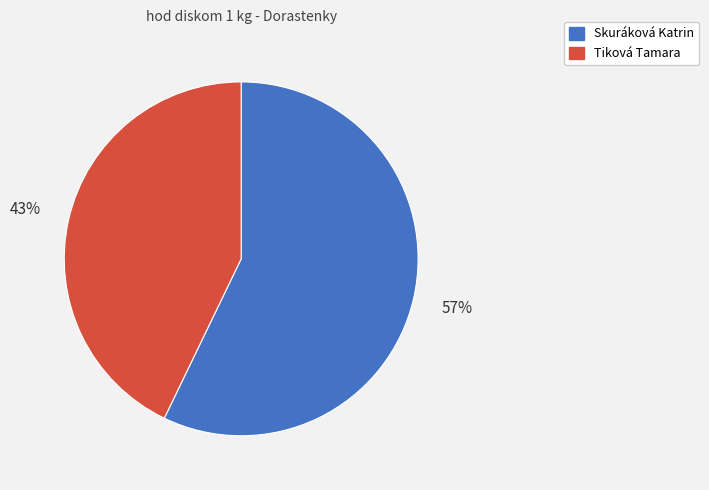

What is the ratio of the value at Skuráková Katrin to the value at Tiková Tamara?

1.3